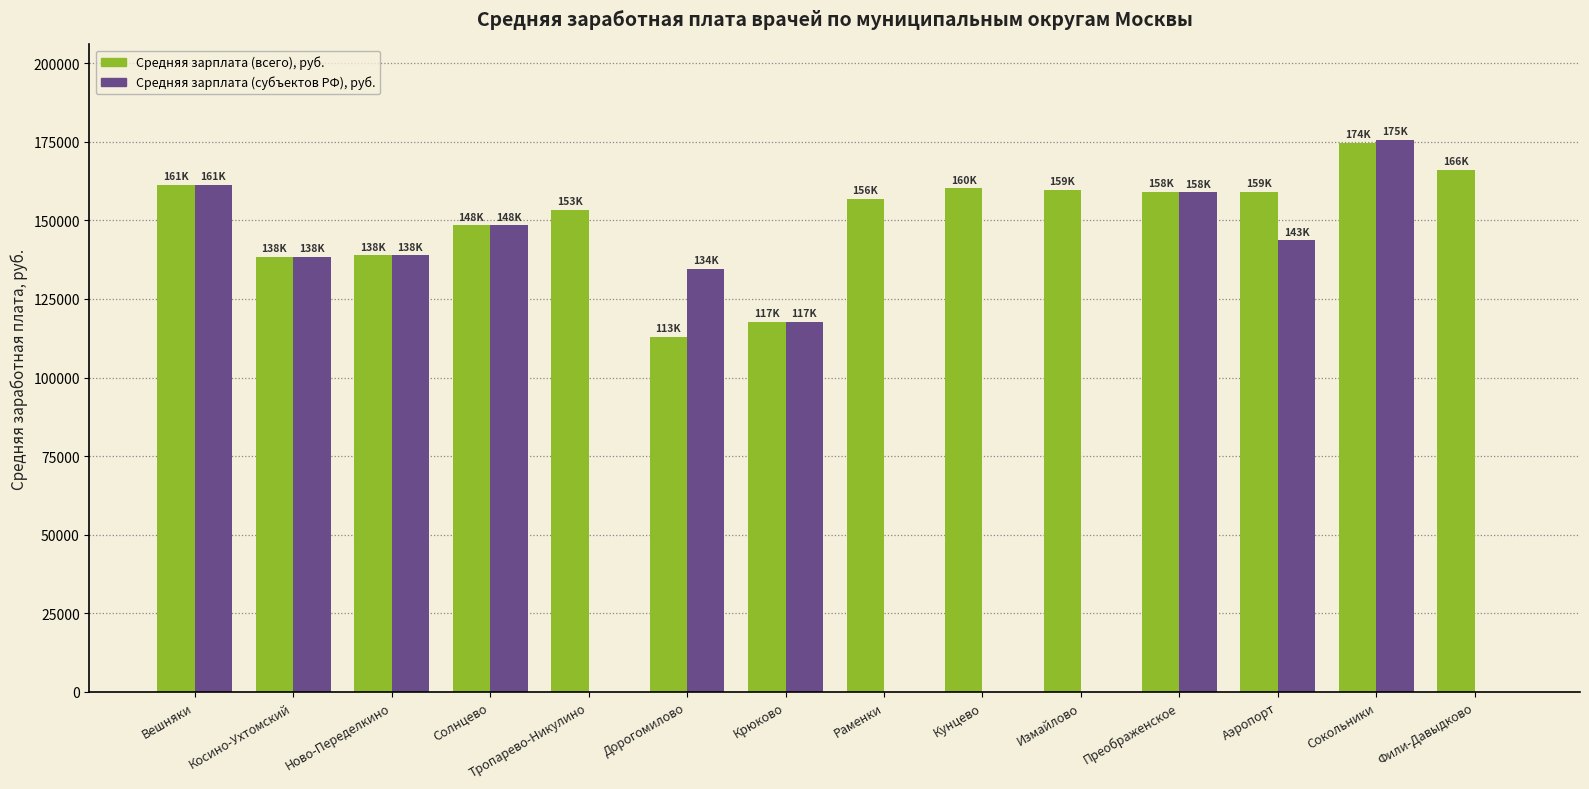

What is the highest value of the Средняя зарплата (всего), руб. series?

174545.2